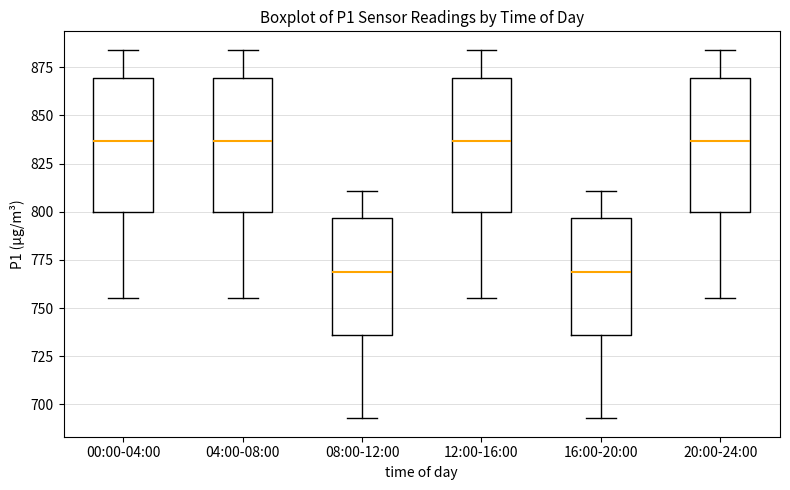

Reading left to right, transcribe this box plot: for each box, give where its median line is, the range the box spans, and where its two whiskers end, as read against the y-axis. The values are not printed on the chart, so give them approximately, as read against the axis.

00:00-04:00: median 835, box 800 to 870, whiskers 755 to 885
04:00-08:00: median 835, box 800 to 870, whiskers 755 to 885
08:00-12:00: median 770, box 735 to 795, whiskers 695 to 810
12:00-16:00: median 835, box 800 to 870, whiskers 755 to 885
16:00-20:00: median 770, box 735 to 795, whiskers 695 to 810
20:00-24:00: median 835, box 800 to 870, whiskers 755 to 885